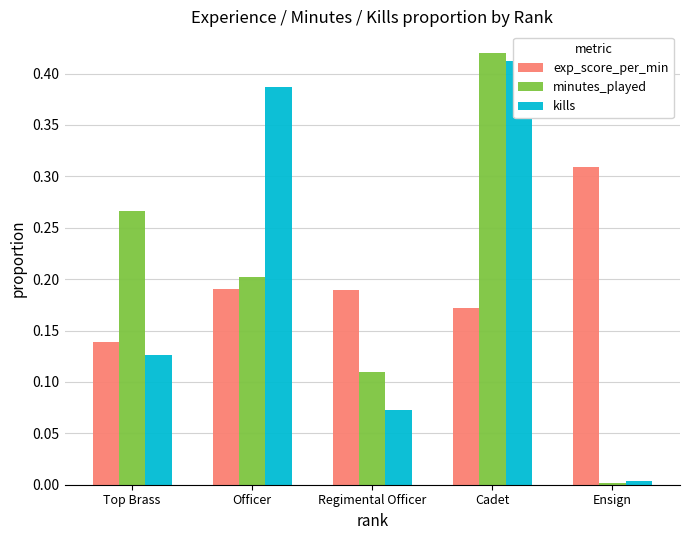

What value does the exp_score_per_min series have at Top Brass?

0.1